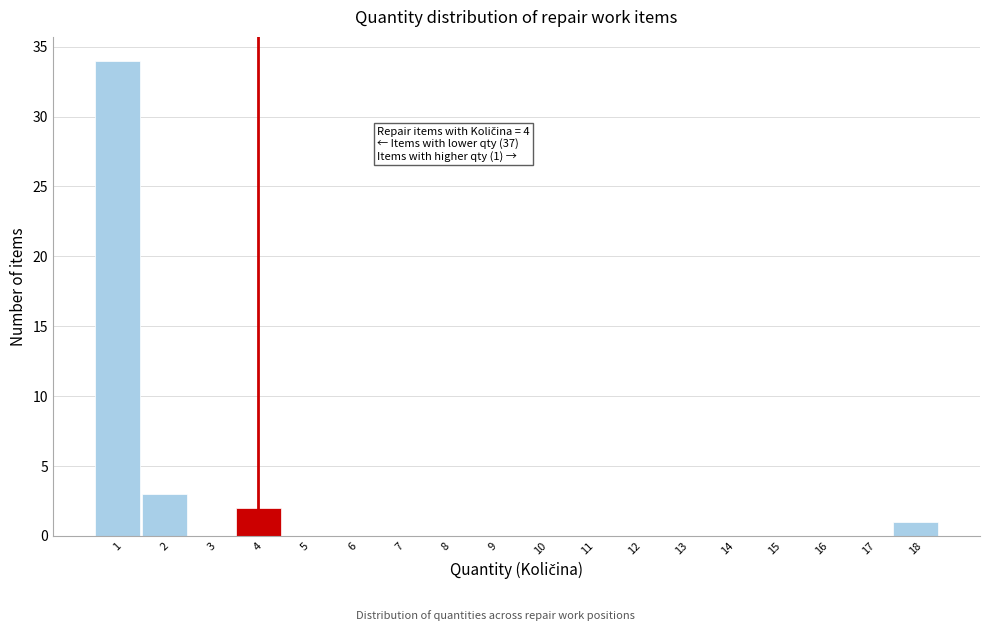

Over which range of the x-axis is the bar tallest?

0.5 to 1.5